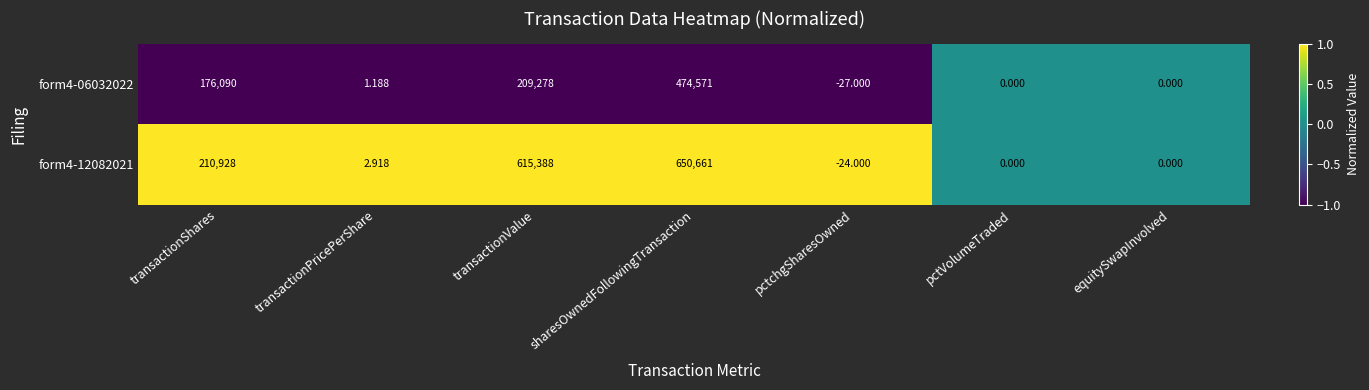

Which category has the lowest value in the form4-12082021 series?

pctchgSharesOwned